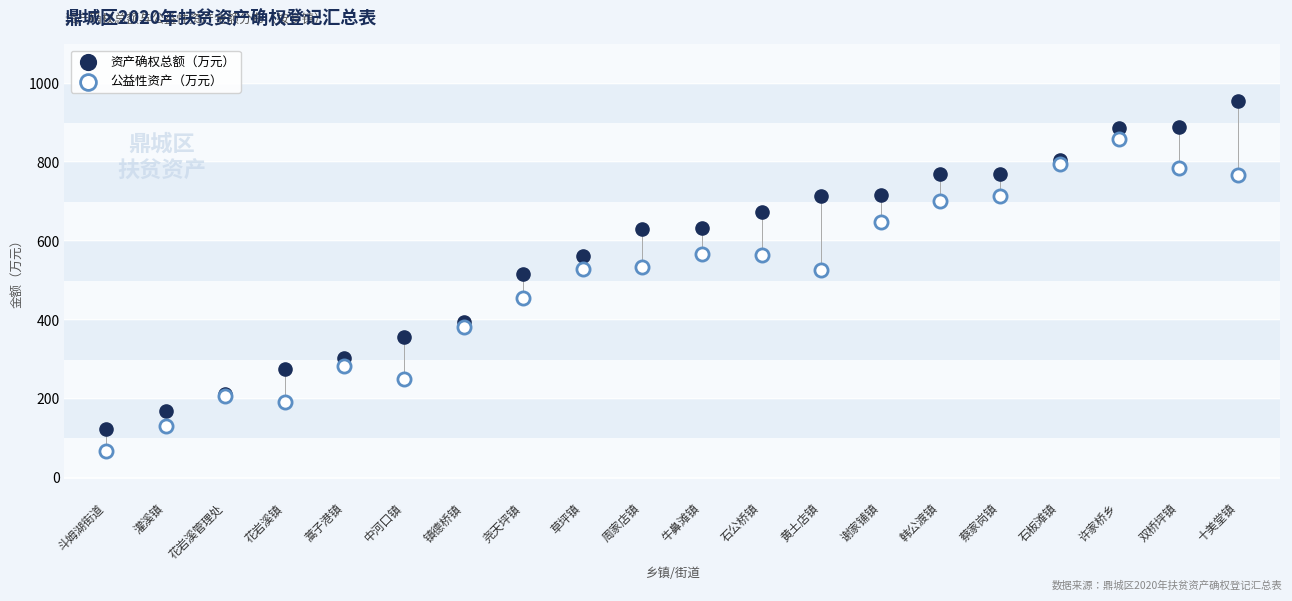

What are all the series names shown in the legend?

资产确权总额（万元）, 公益性资产（万元）